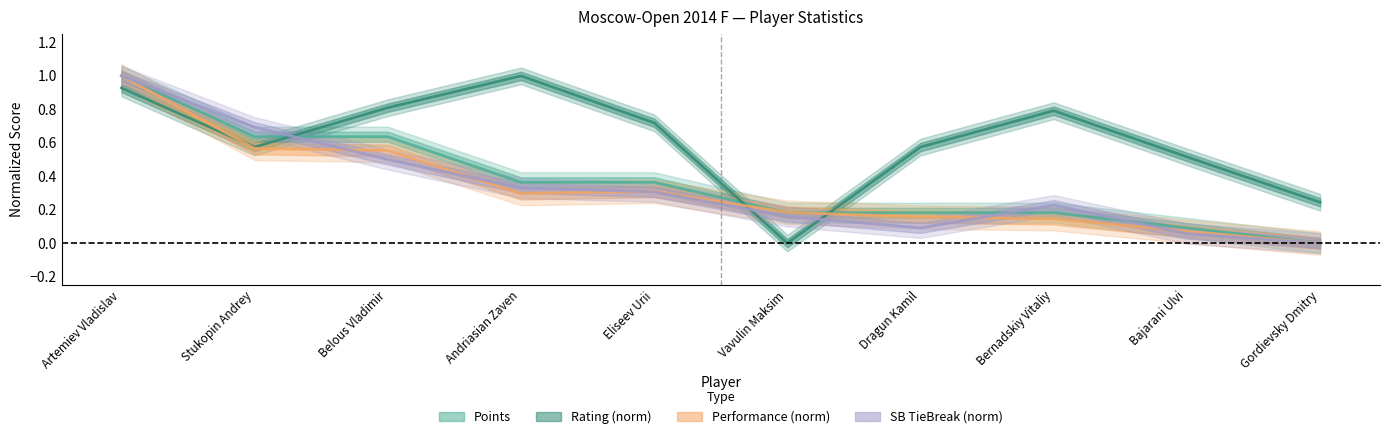

What is the sum of the Rating values at Bajarani Ulvi and Dragun Kamil?

1.1